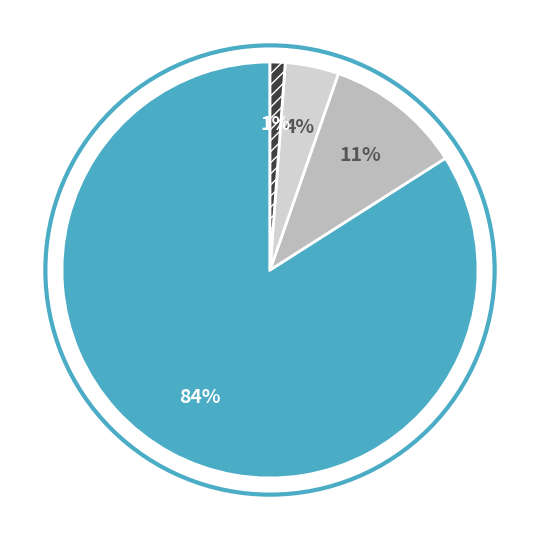

Count the number of slices in the pie.

4